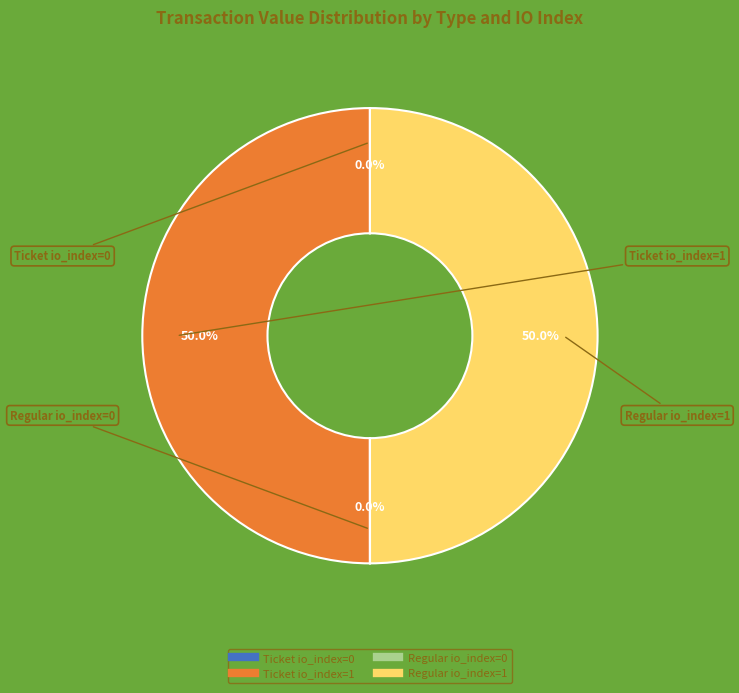

The Regular io_index=1 slice represents 59% of the pie. True or false?

False